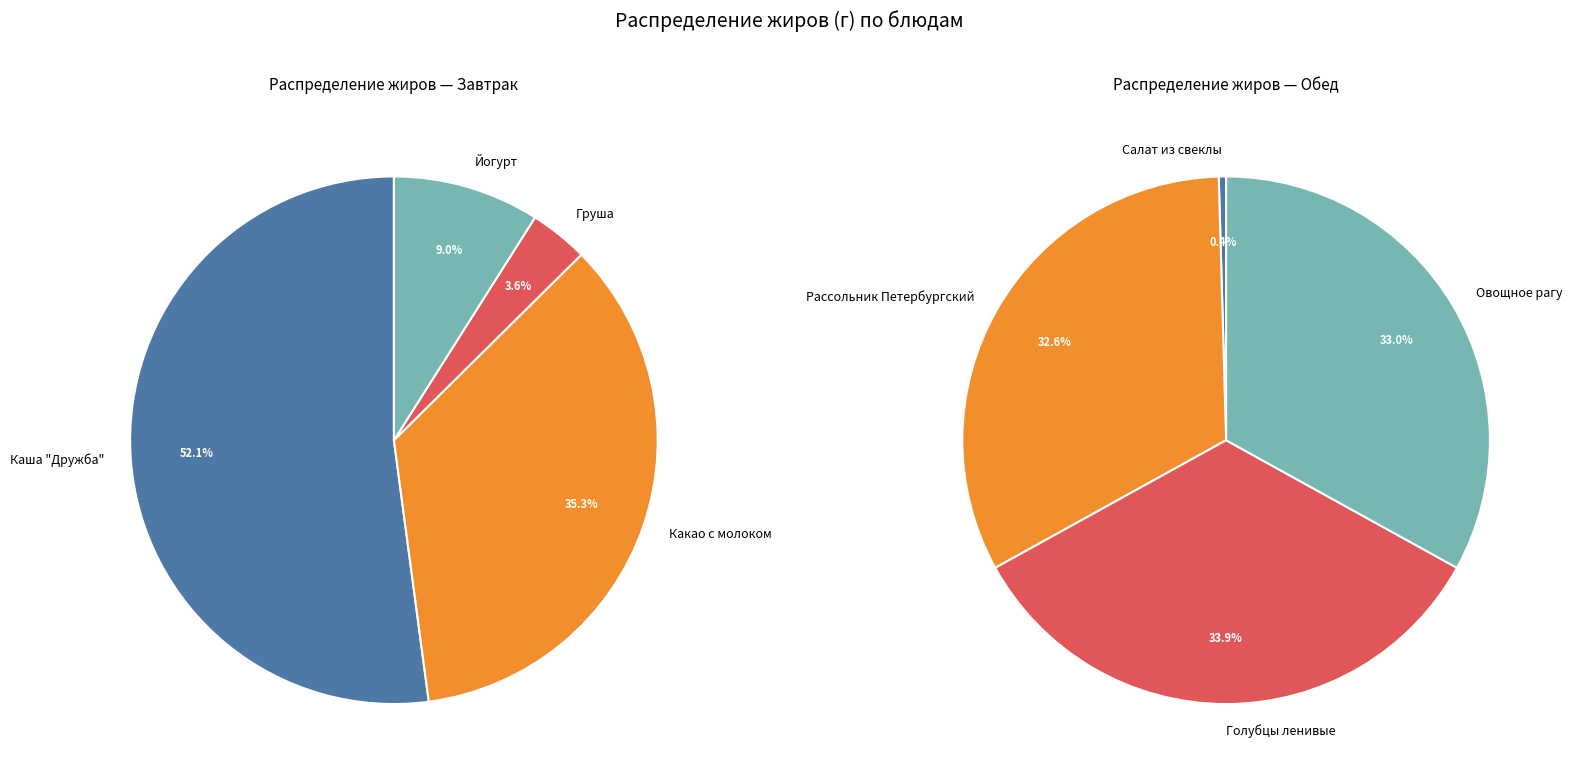

To the nearest percent, what portion does Обед represent?

67%